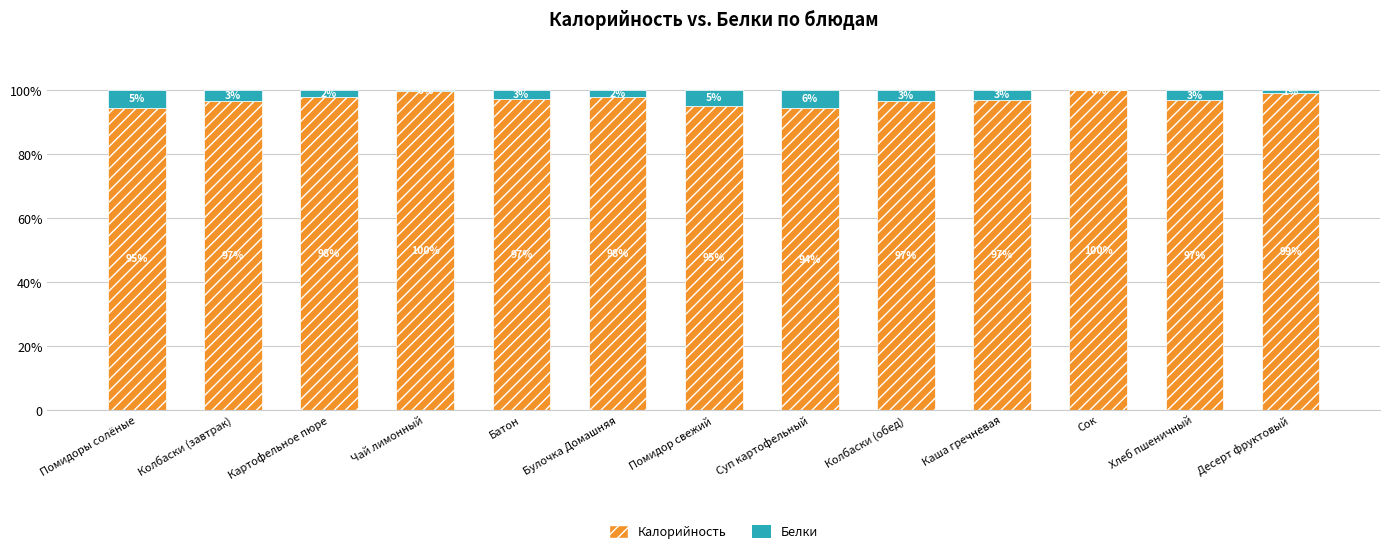

What are all the series names shown in the legend?

Калорийность, Белки